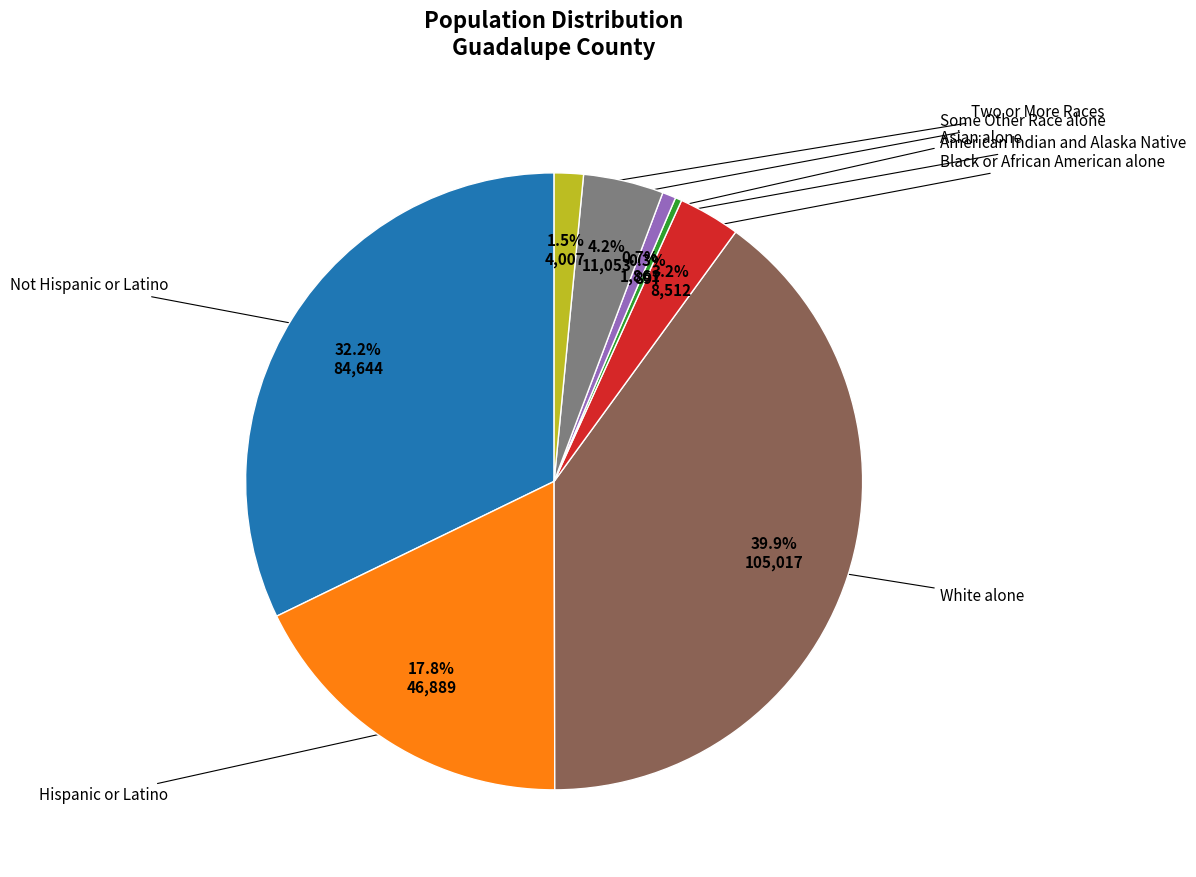

Does any single category account for the majority?

No